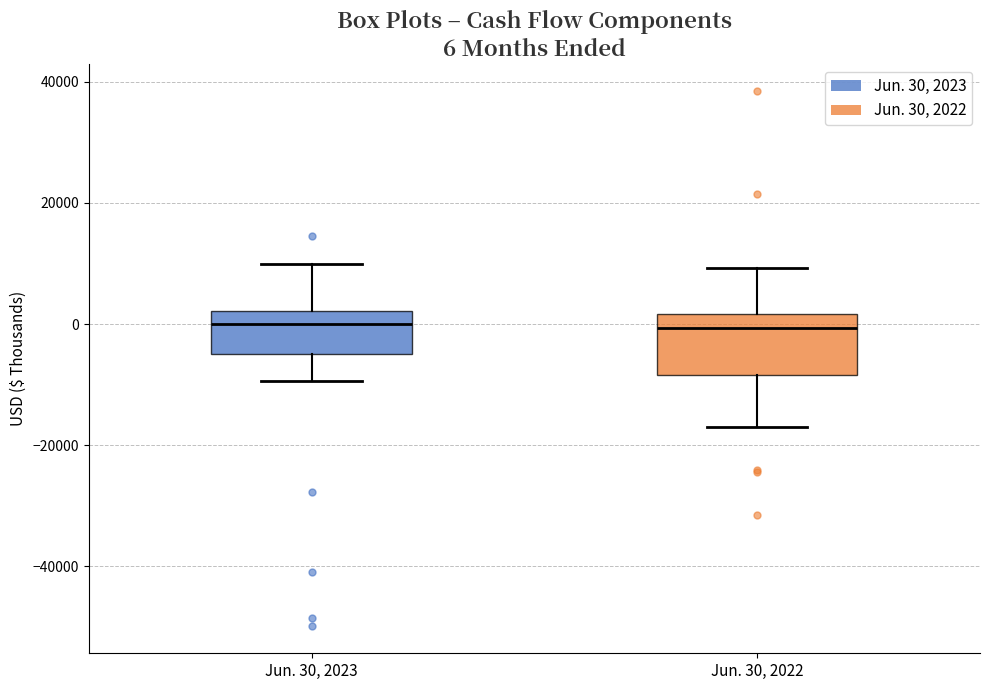

Which box is the tallest, from its lower edge to its upper edge?

Jun. 30, 2022